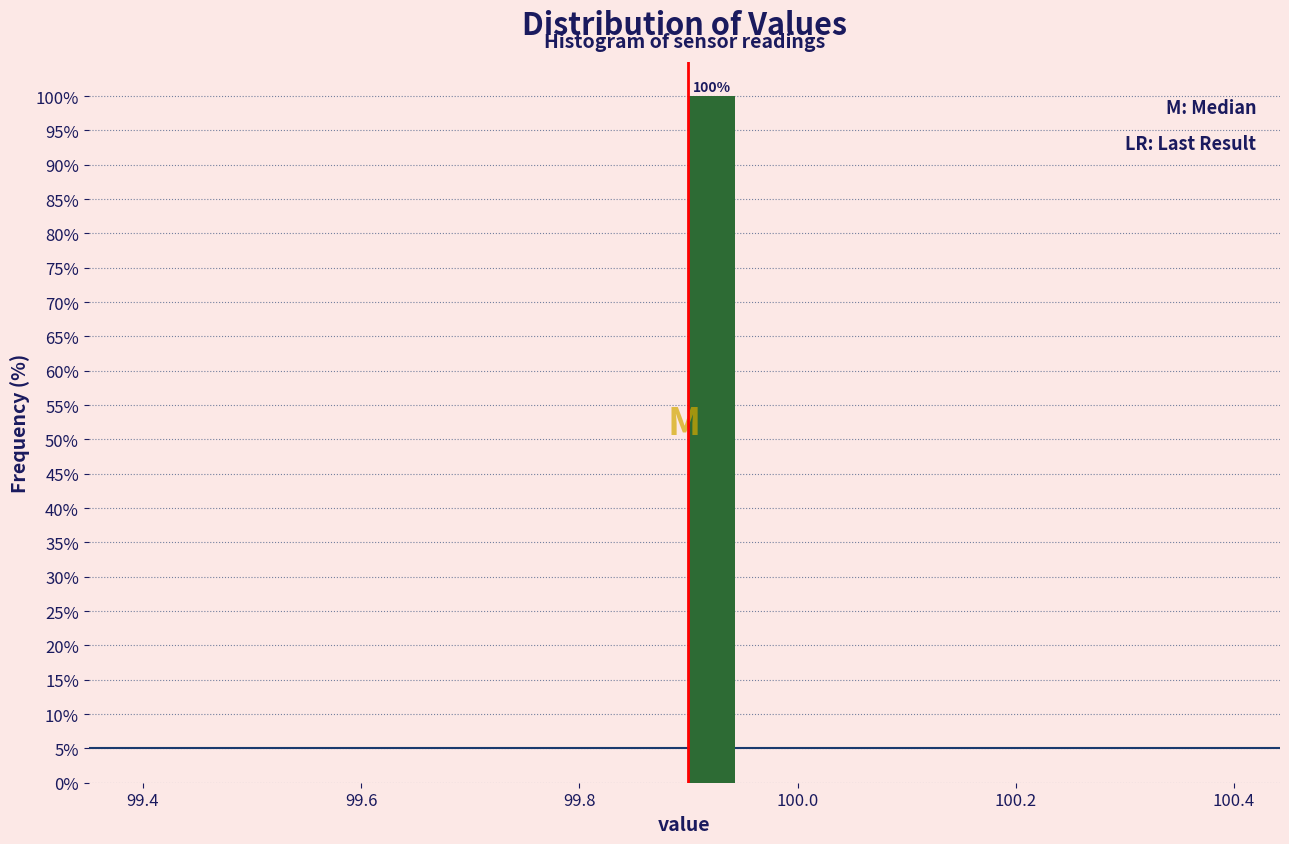

Around what value on the x-axis is the tallest bar? Give the approximate position of its centre, as read against the axis.

99.92